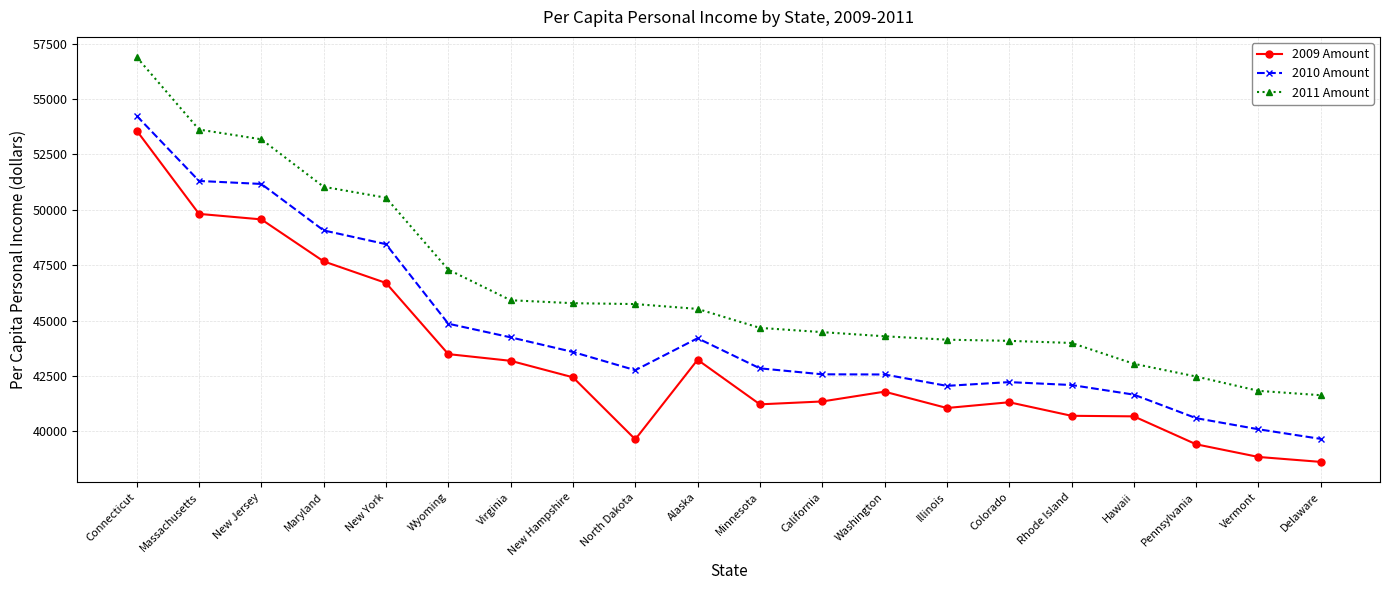

List the series in order of their overall mean, highest first.

2011 Amount, 2010 Amount, 2009 Amount